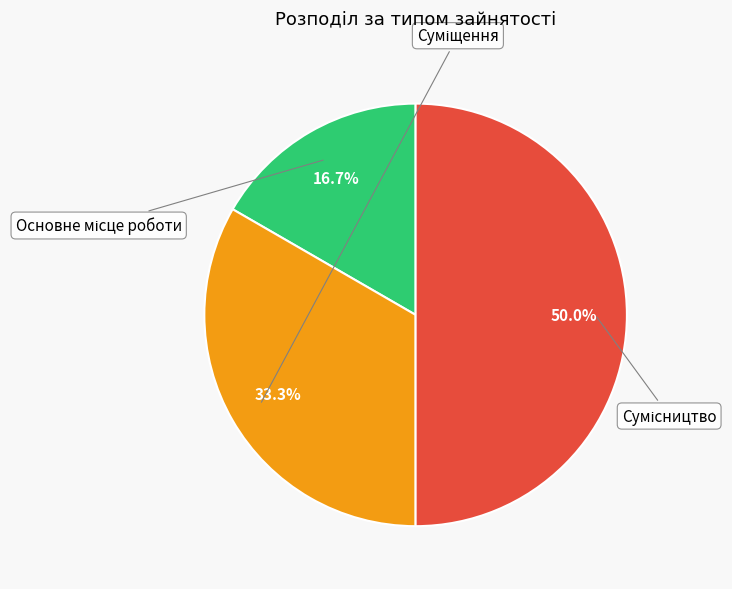

To the nearest percent, what is the average slice percentage?

33%